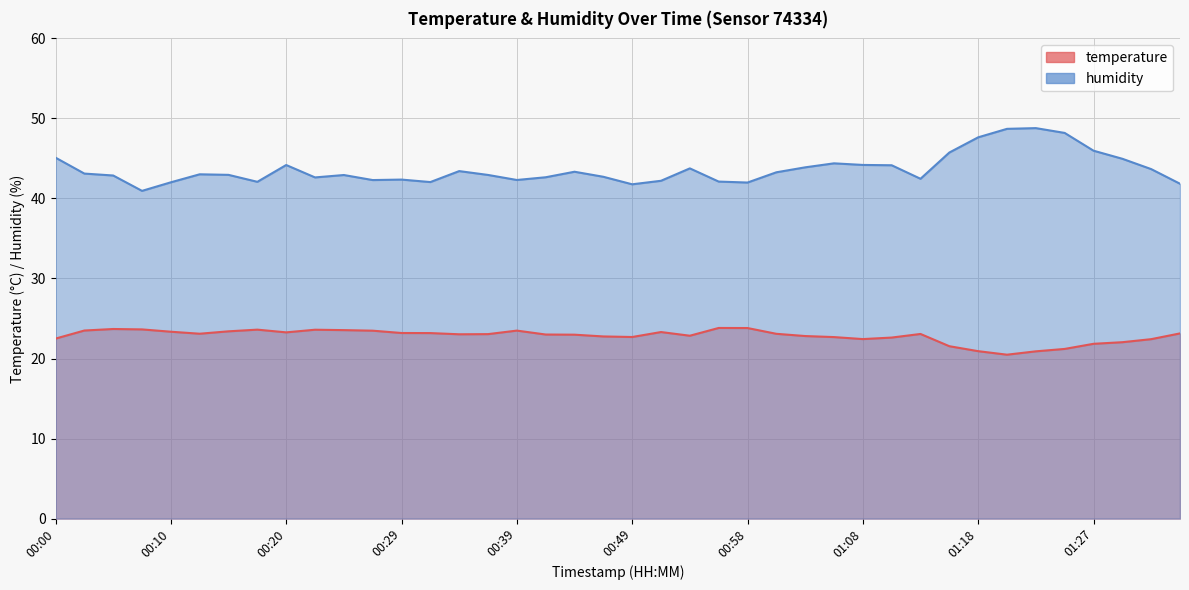

What is the approximate value of humidity at 00:56?

42.1